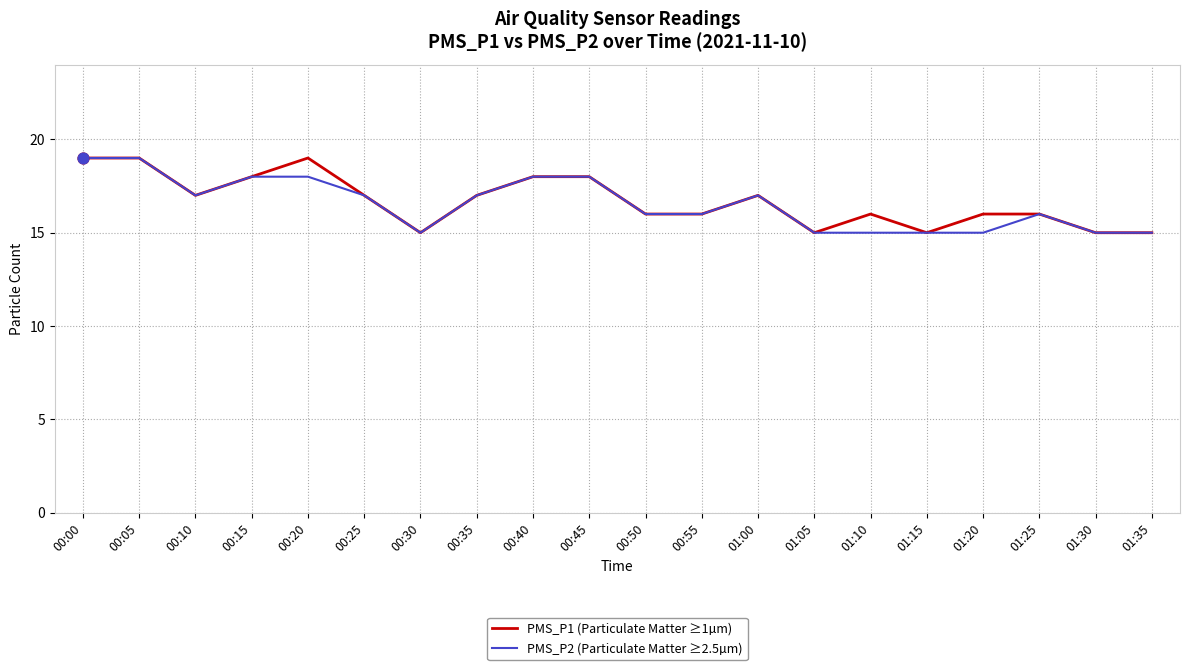

What is the total value across all series at 00:50?

32